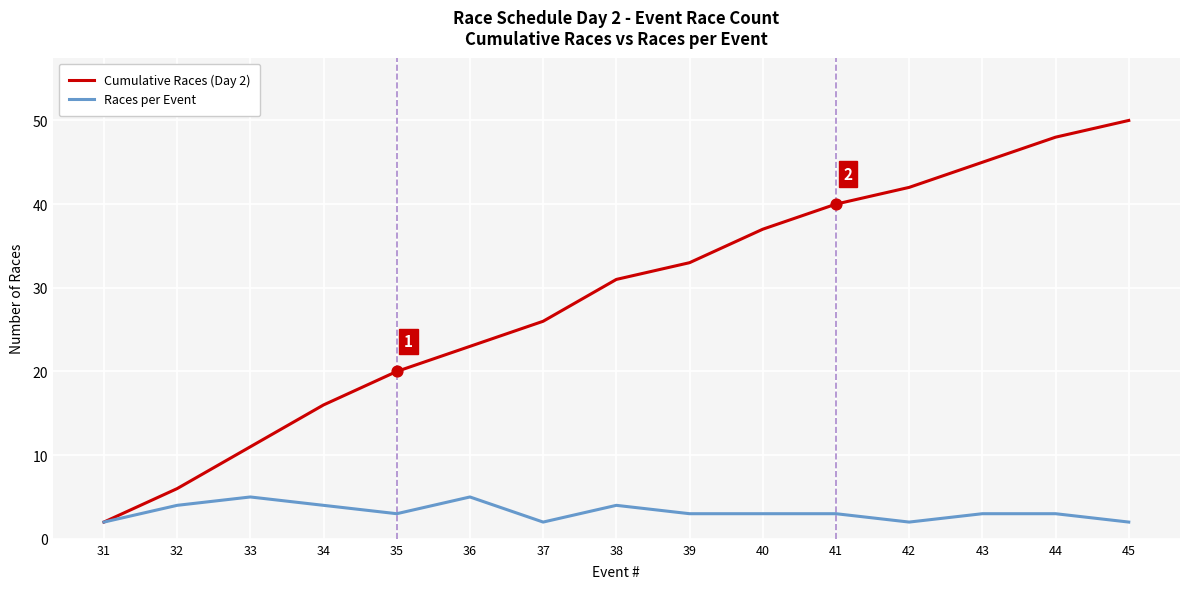

Which series has the widest spread of values?

Cumulative Races (Day 2)